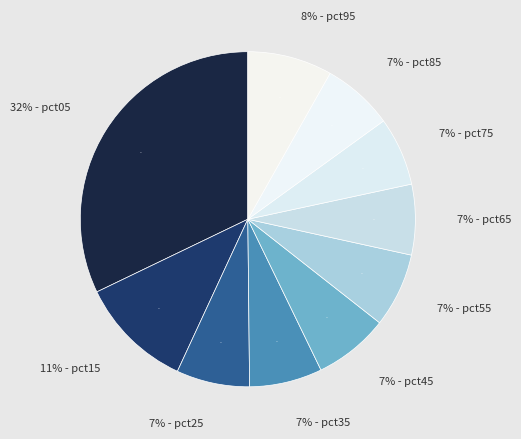

Count the number of slices in the pie.

10